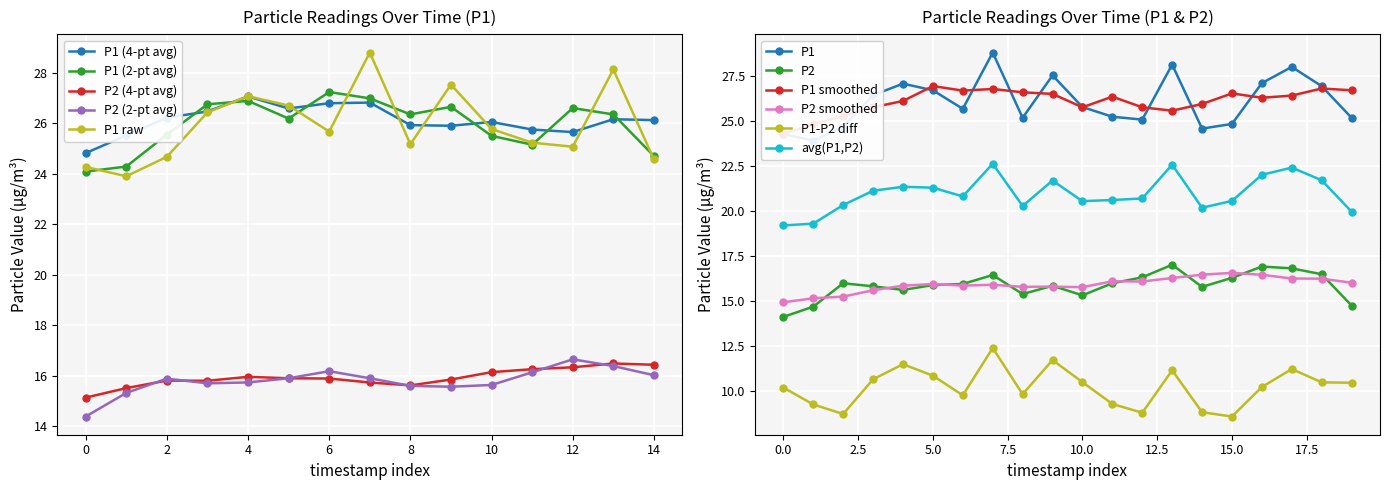

True or false: avg(P1,P2) and P2 intersect in this chart.

False